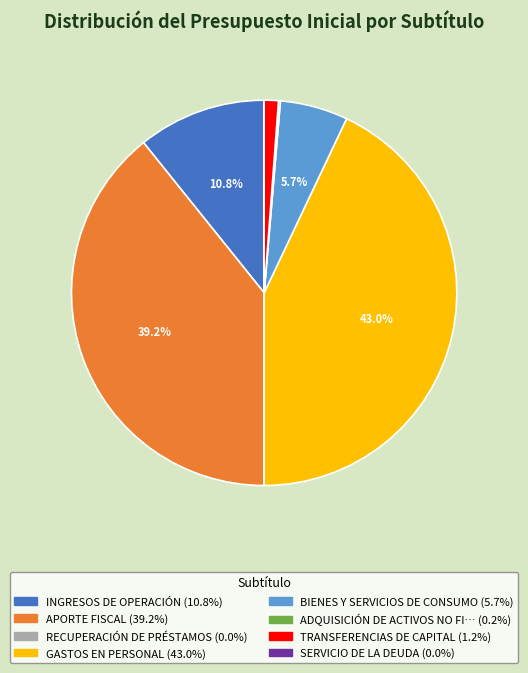

Is there a majority slice in this chart?

No